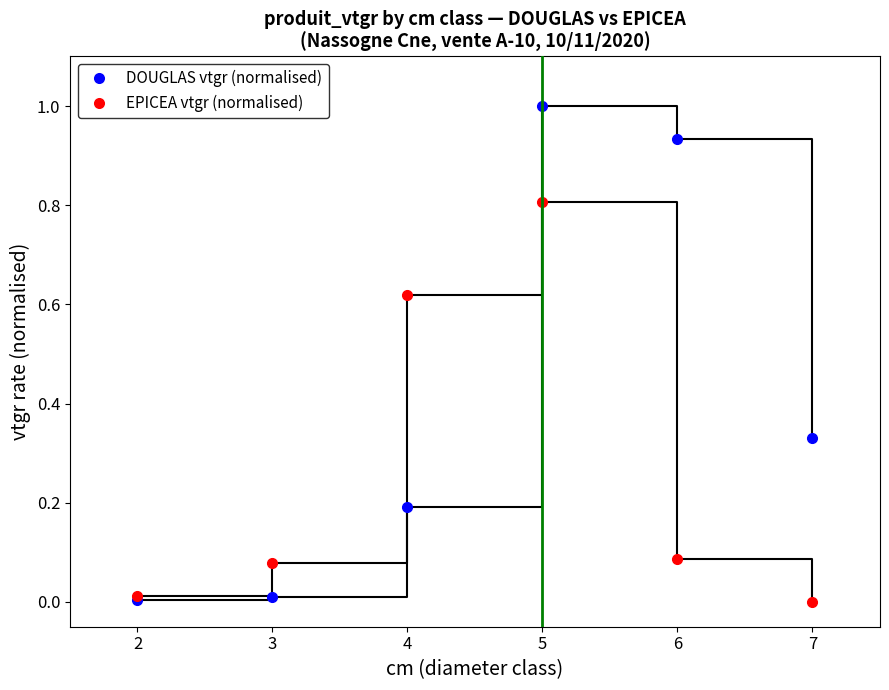

What is the sum of the DOUGLAS vtgr (normalised) values at 5 and 3?

1.0